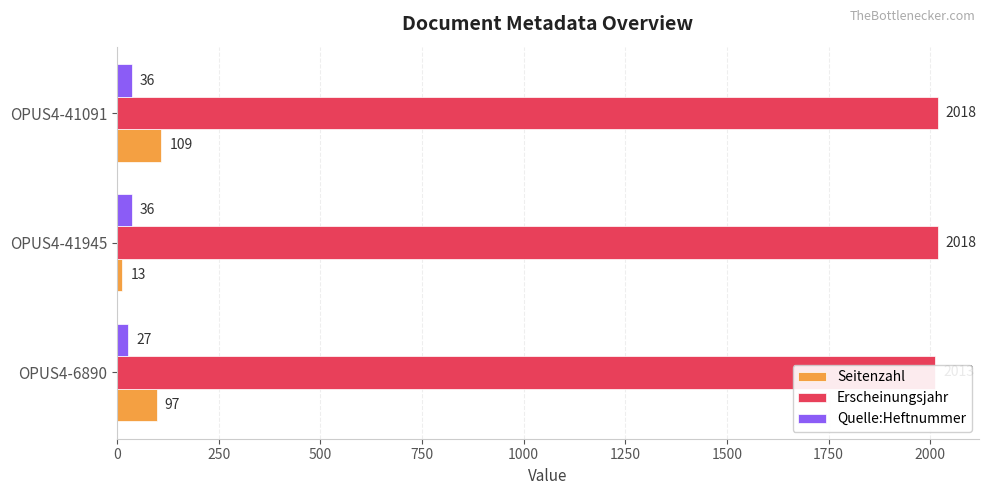

Which series changed the most between OPUS4-41945 and OPUS4-41091?

Seitenzahl